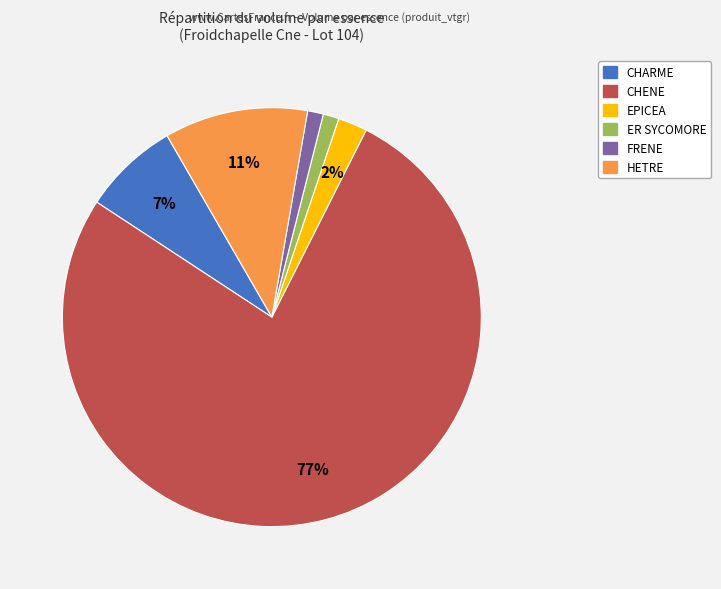

How many slices are in this pie chart?

6